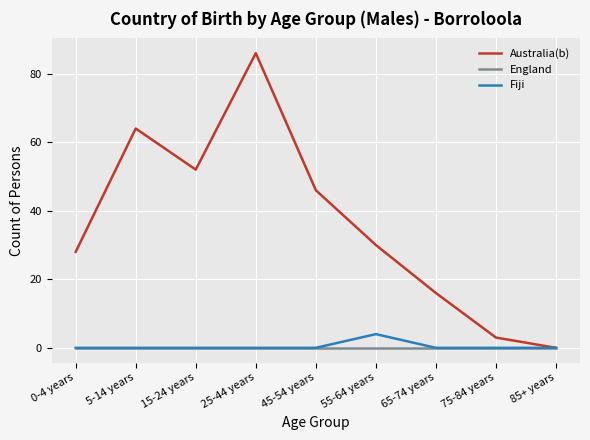

What position from the left is 45-54 years?

5